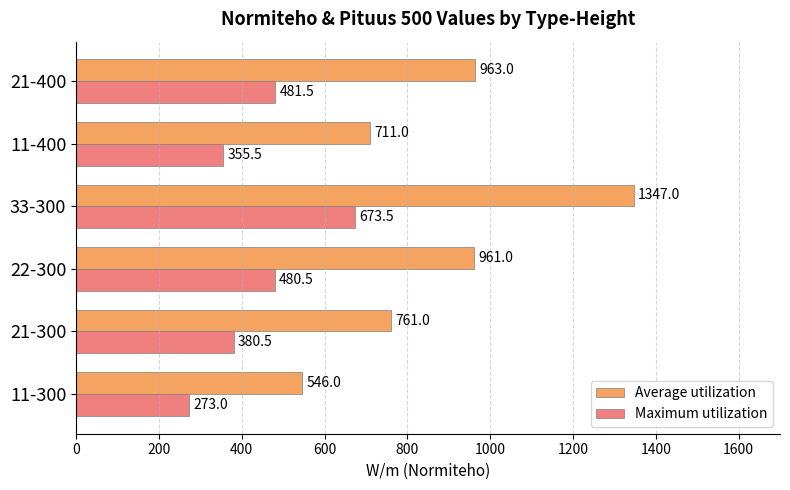

Which series has the widest spread of values?

Average utilization